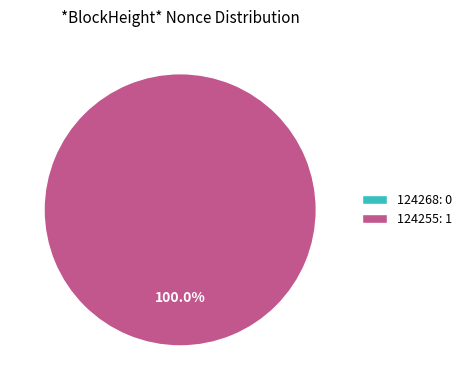

Does 124255 represent more than half of the total?

Yes